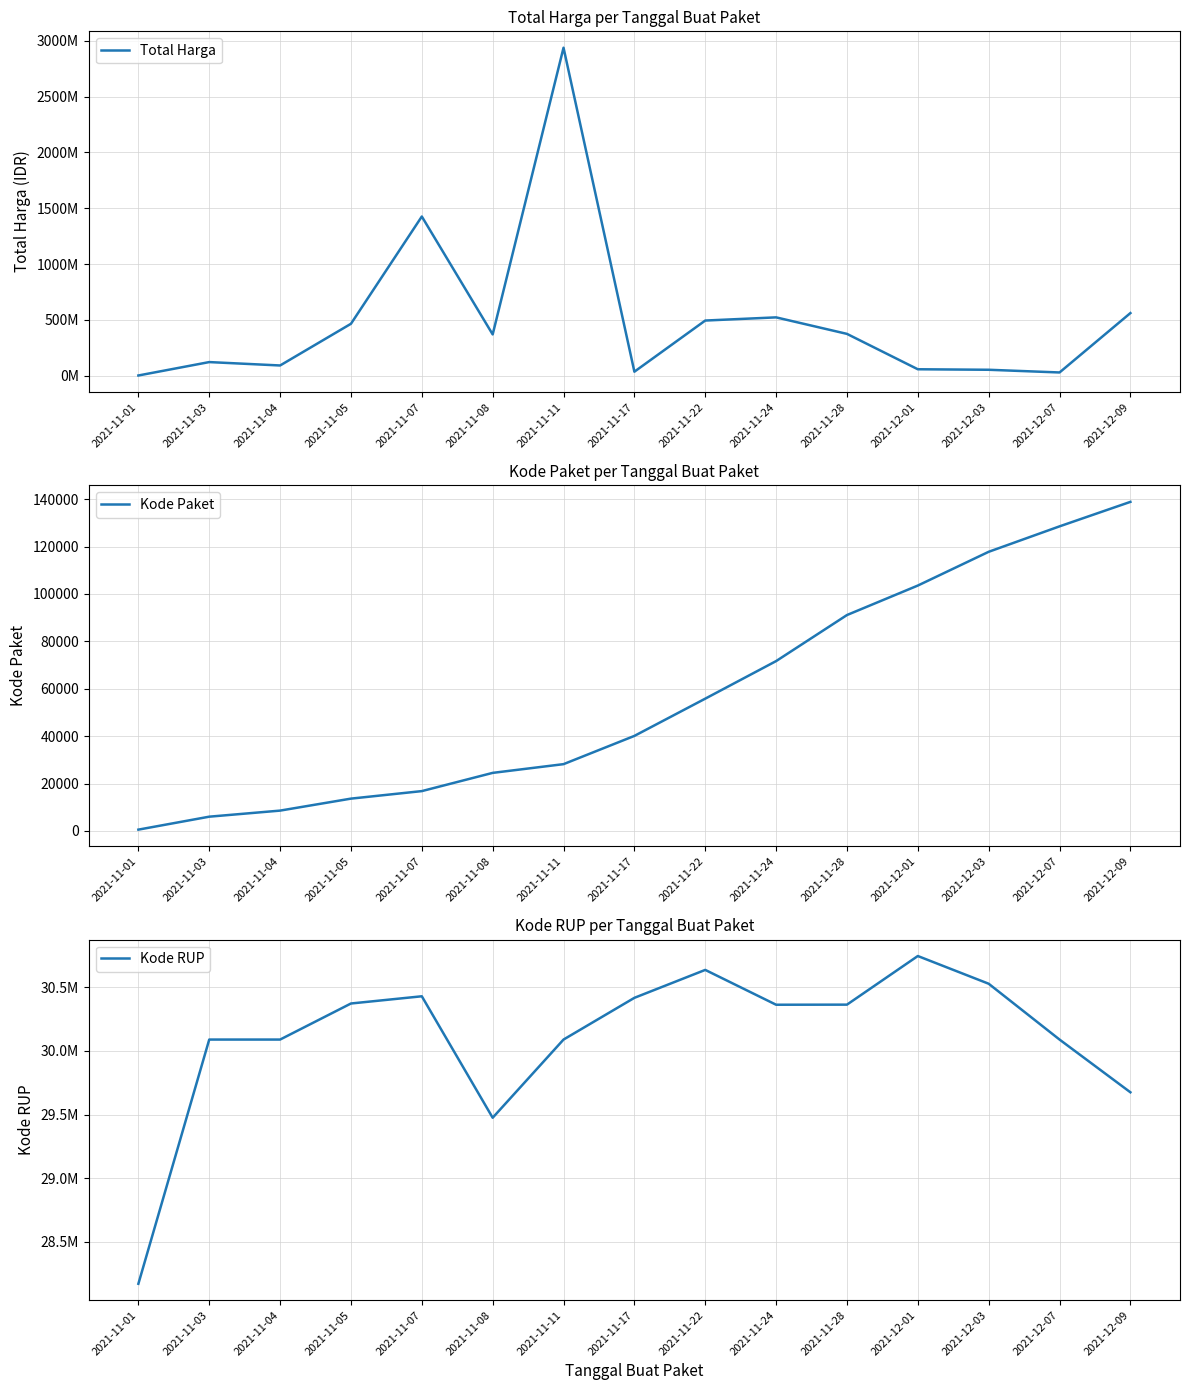

Reading right to left, list all the values displayed in this chart.

Total Harga: 559971000.0	27412000.0	51601000.0	56152800.0	373404000.0	521459200.0	493000000.0	34292000.0	2939453240.0	368616000.0	1425867900.0	464002100.0	90096075.0	120514370.0	345933.6
Kode Paket: 138846.5	128516.0	117783.0	103541.0	91101.0	71673.5	55826.0	40112.0	28195.7	24513.6	16823.0	13652.0	8595.8	6034.2	569.5
Kode RUP: 29674880.0	30089034.0	30527421.0	30745112.0	30363247.0	30362538.0	30636058.0	30416731.0	30089034.0	29475064.4	30428912.0	30372232.0	30089034.0	30089034.0	28171087.0